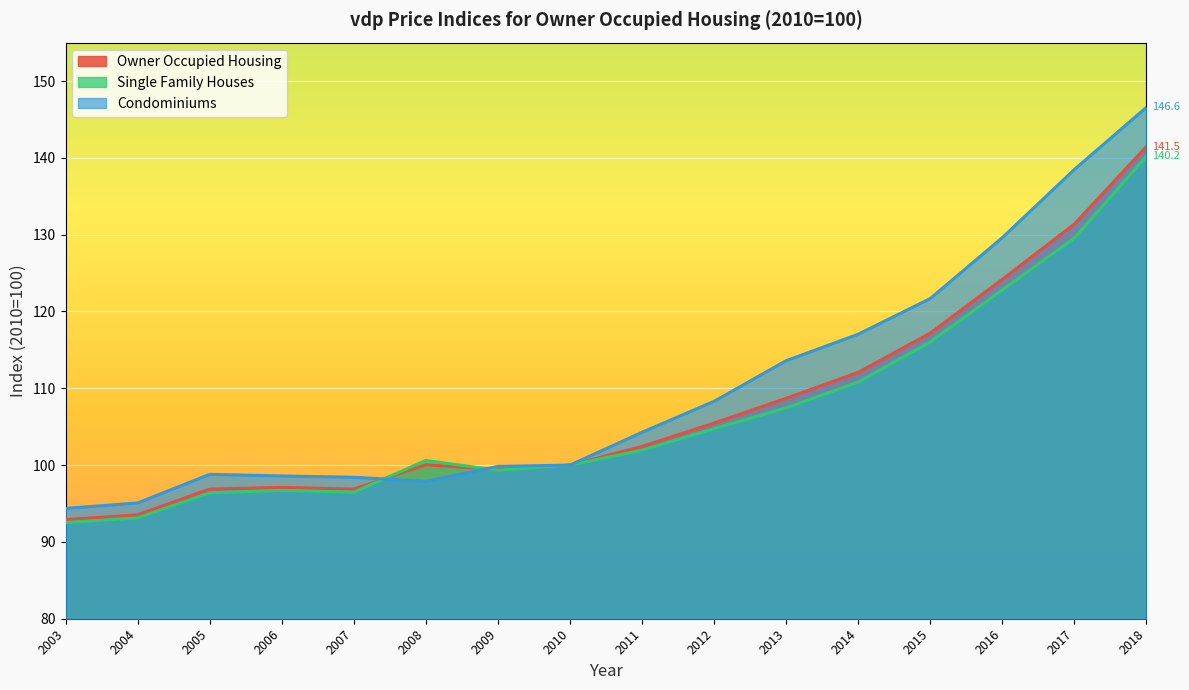

What is the difference between the highest and lowest values at 2015?

5.7